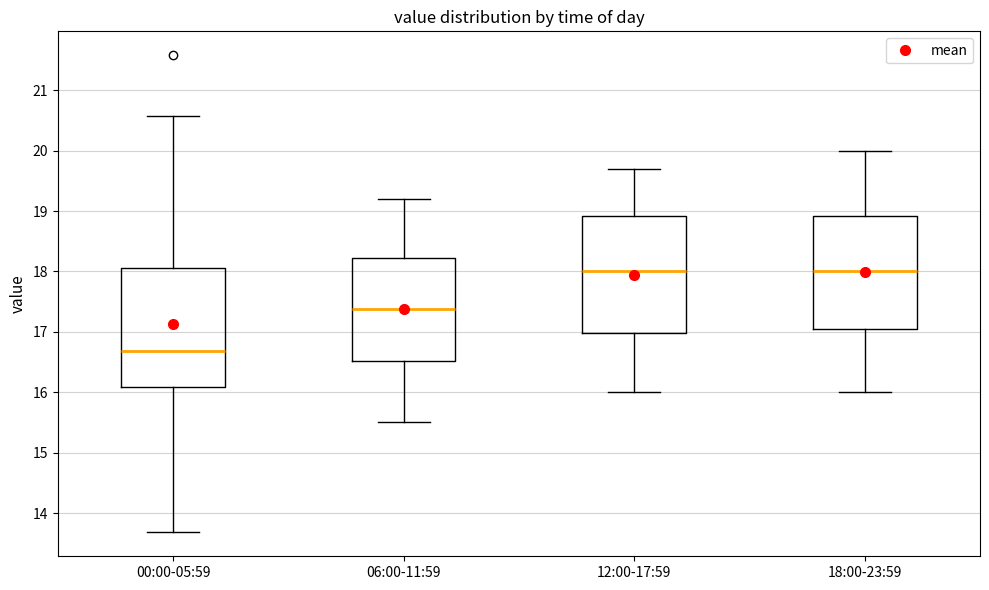

Where is the upper edge of the box for 06:00-11:59 on the y-axis? The values are not printed on the chart, so give them approximately, as read against the axis.

18.2